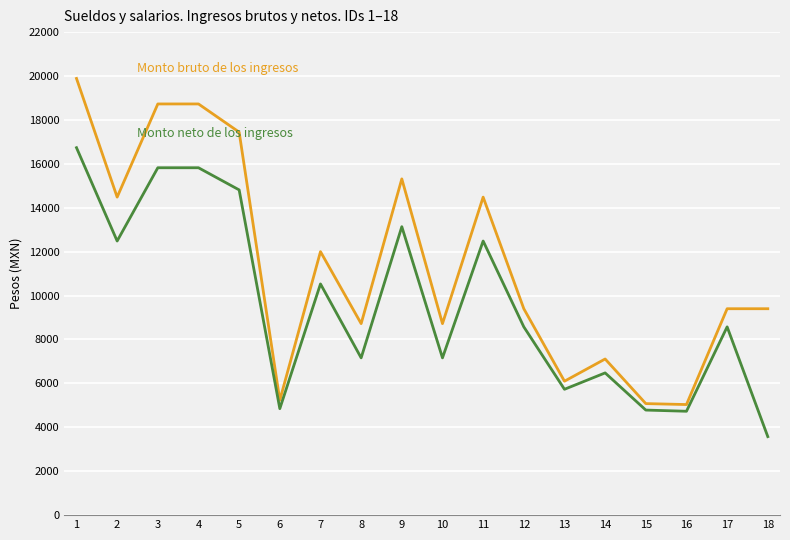

Is this an area chart (filled region under the line)?

No